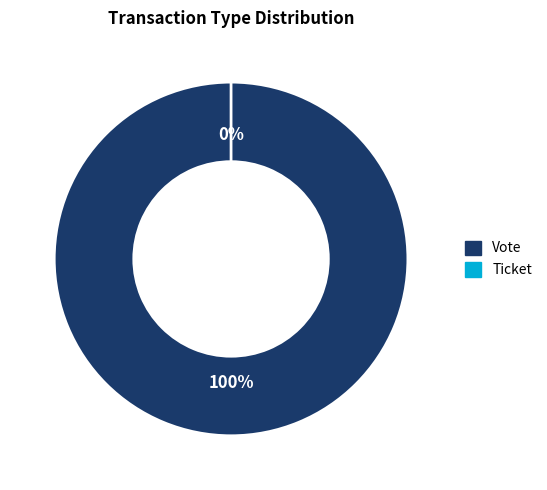

To the nearest percent, what is the difference between the largest and smallest slice percentages?

100%